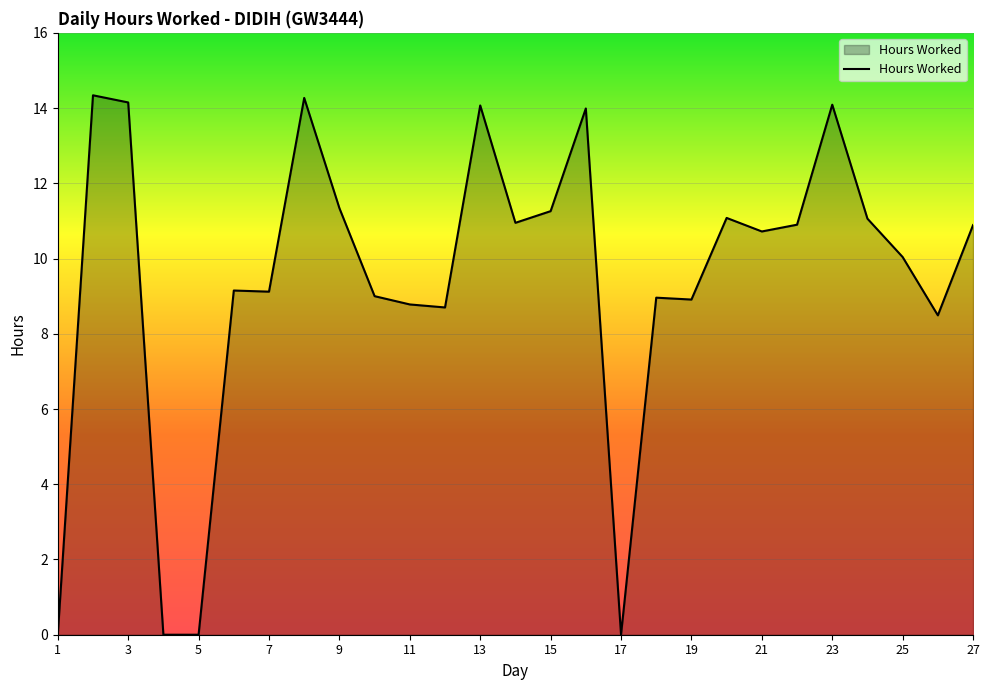

What is the greatest value displayed?

14.3